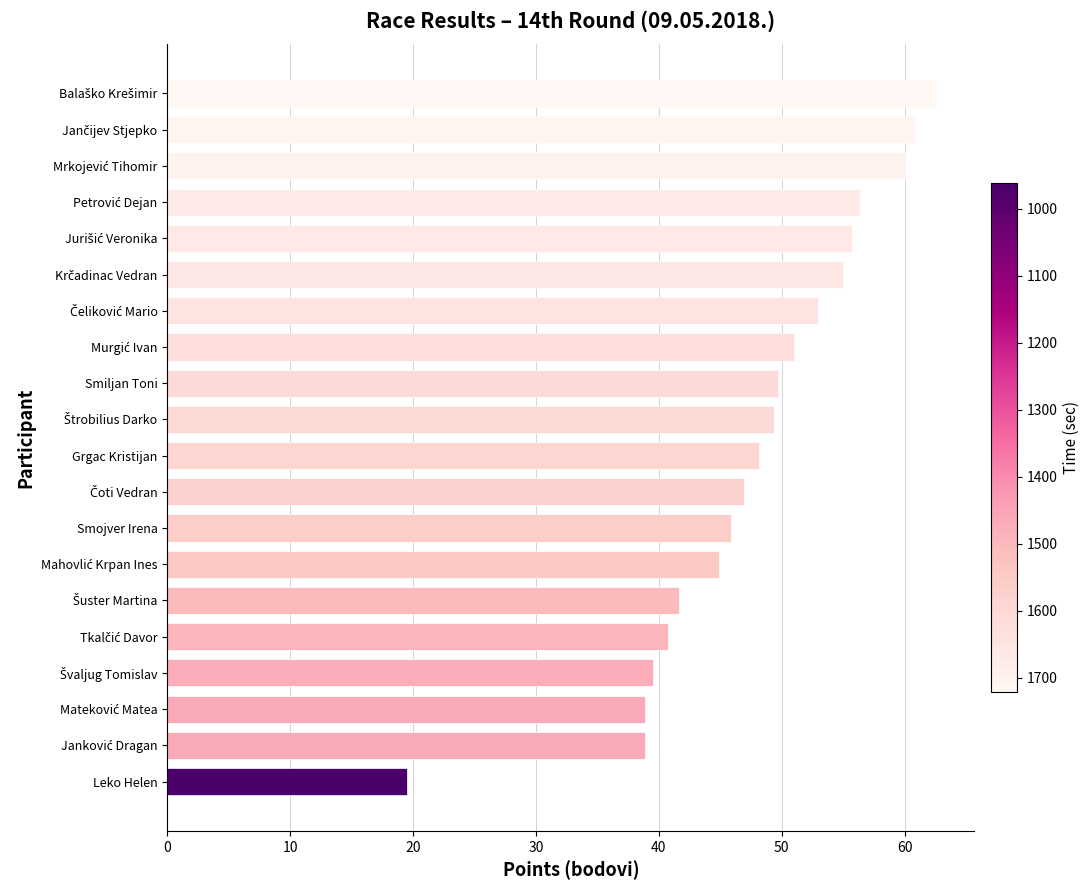

Which label corresponds to the smallest value in the chart?

Leko Helen